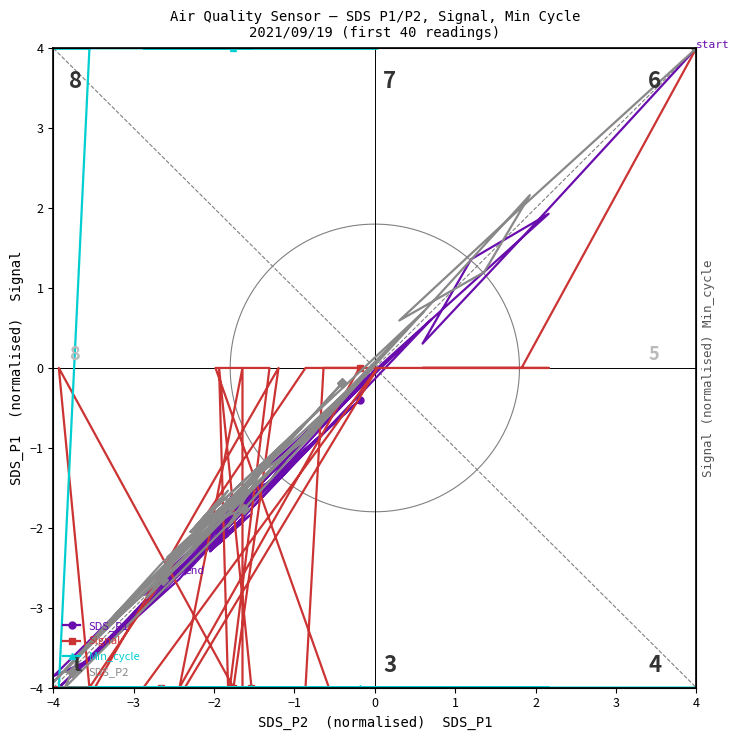

Which category has the highest value in the SDS_P1 series?

4